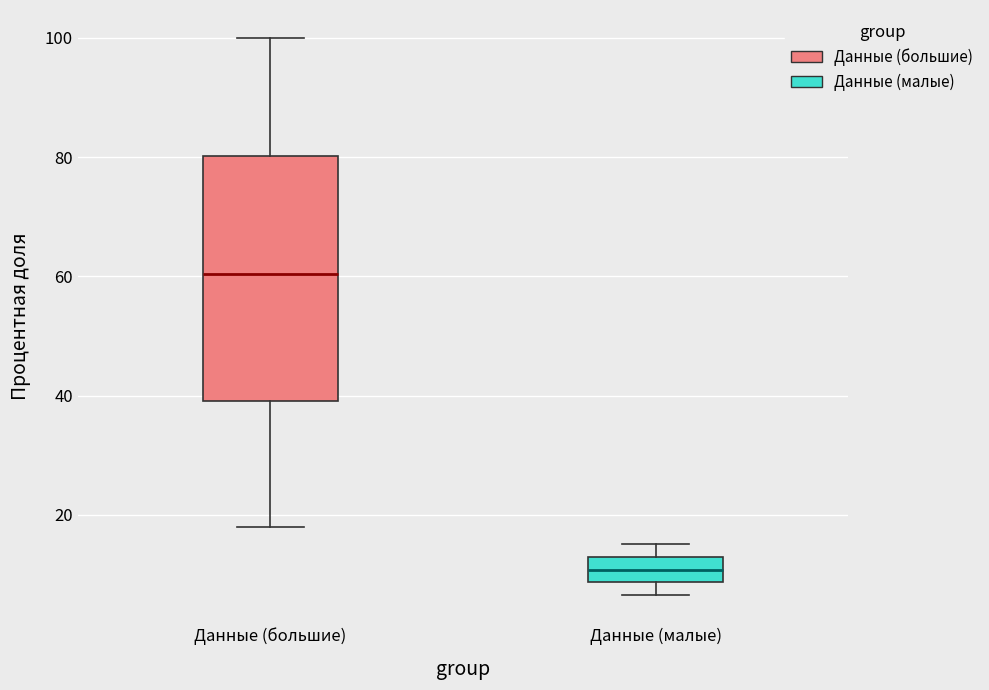

Reading left to right, read every box against the y-axis: the position of its median line, the range the box covers, and the ends of its whiskers. The values are not printed on the chart, so give them approximately, as read against the axis.

Данные (большие): median 60, box 40 to 80, whiskers 18 to 100
Данные (малые): median 10, box 8 to 12, whiskers 6 to 16